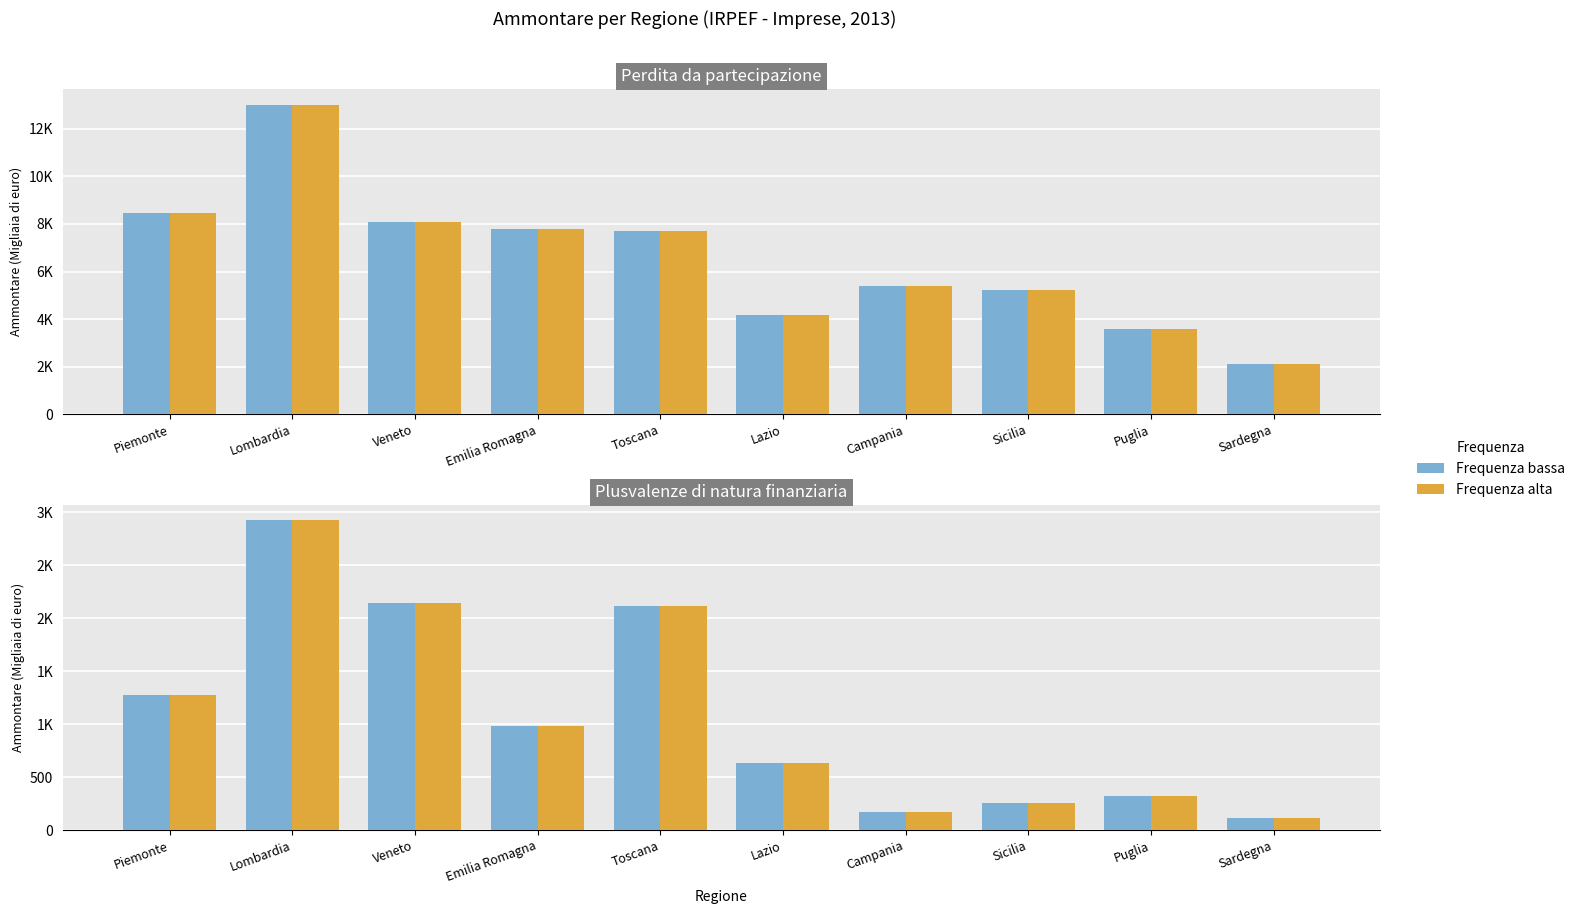

Which series has the largest total across all categories?

Frequenza bassa